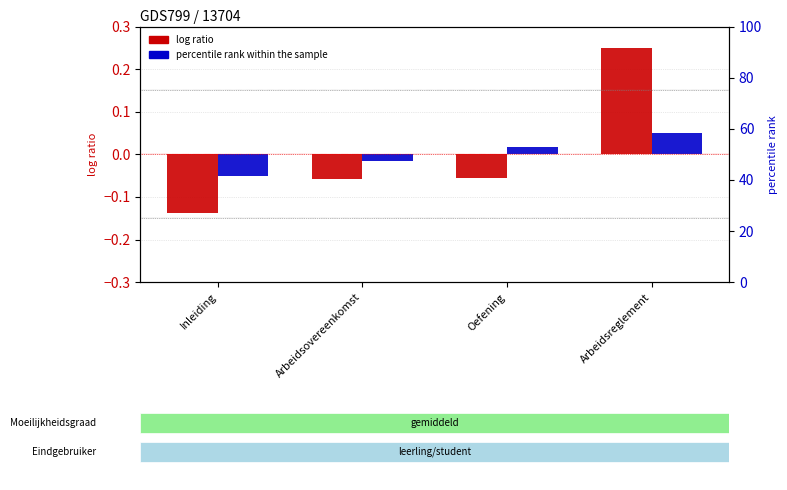

What position from the right is Inleiding?

4